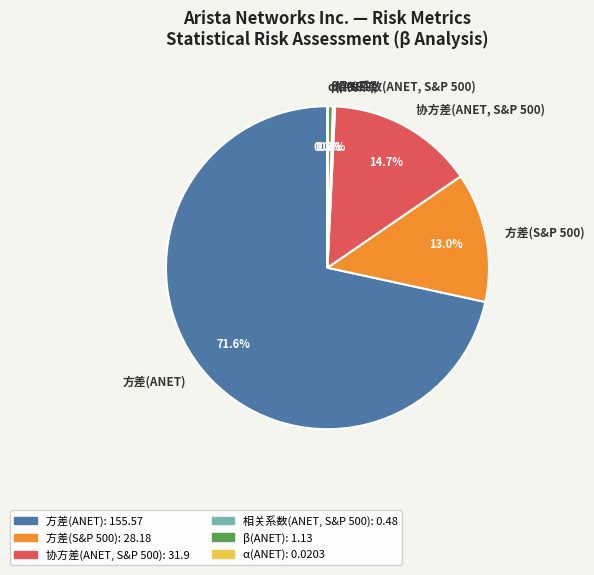

What is the majority slice?

方差(ANET)